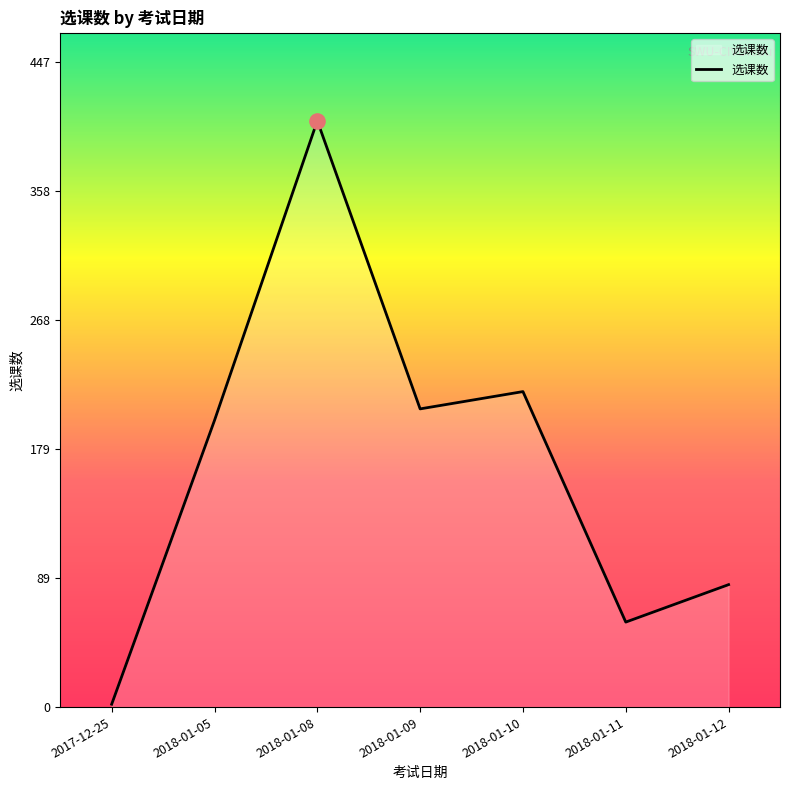

What is the change in value from 2018-01-08 to 2018-01-09?

-200